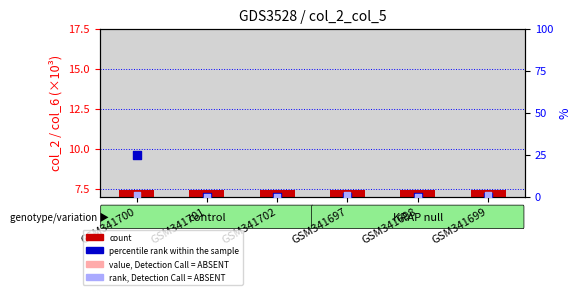

Which series reaches the maximum Y coordinate?

percentile rank within the sample